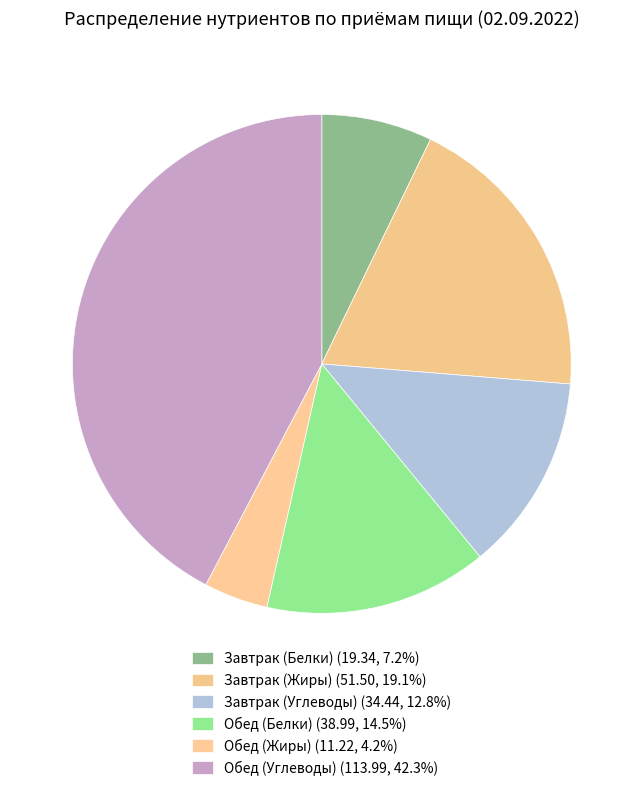

How many slices are in this pie chart?

6